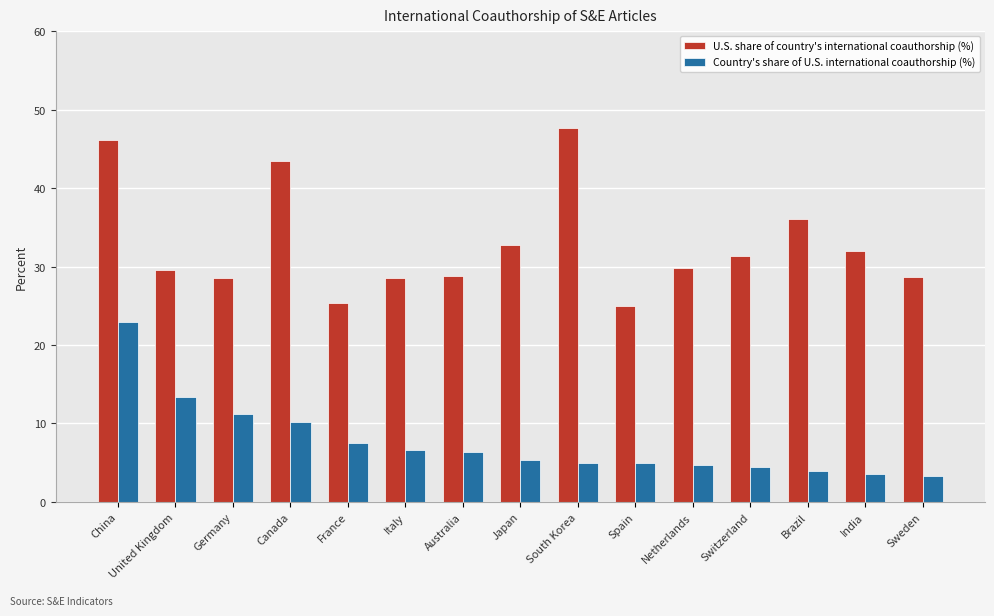

True or false: Country's share of U.S. international coauthorship (%) has a value of 22.9 at China.

True